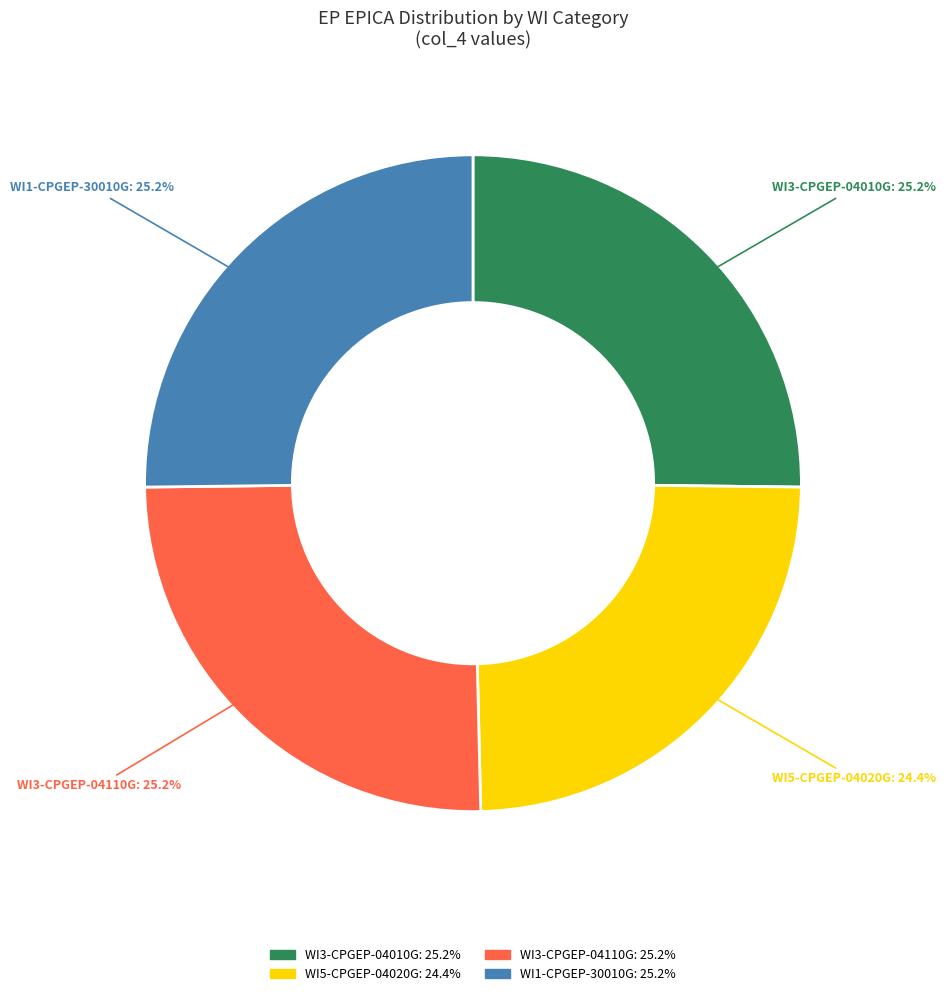

What is the ratio of the value at WI3-CPGEP-04010G to the value at WI1-CPGEP-30010G?

1.0